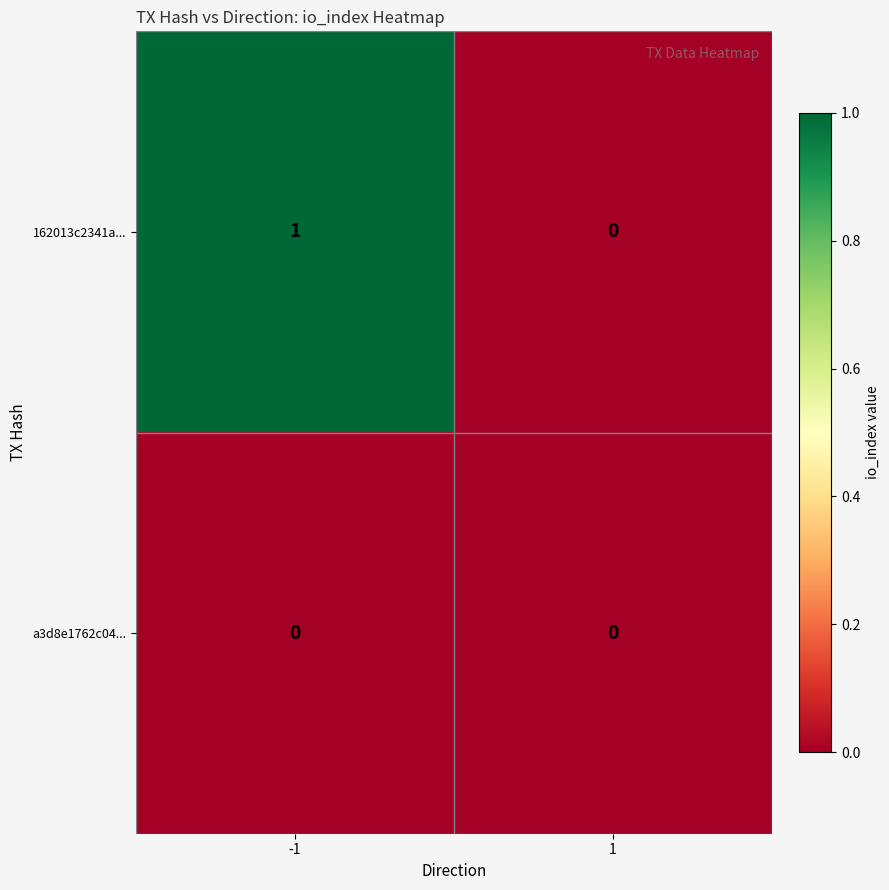

At -1, list the series in order from smallest to largest.

a3d8e1762c04..., 162013c2341a...